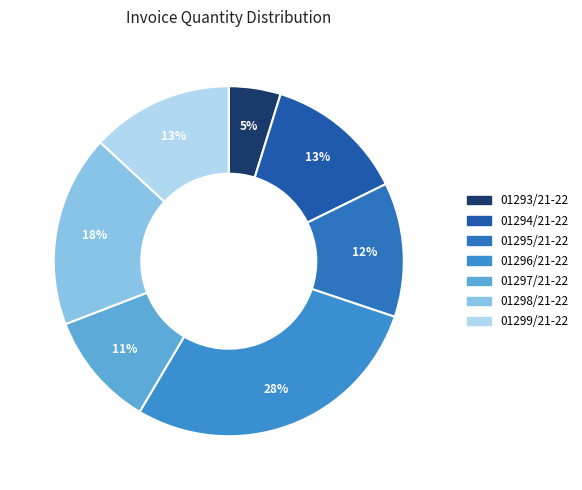

What is the change in value from 01296/21-22 to 01298/21-22?

-300